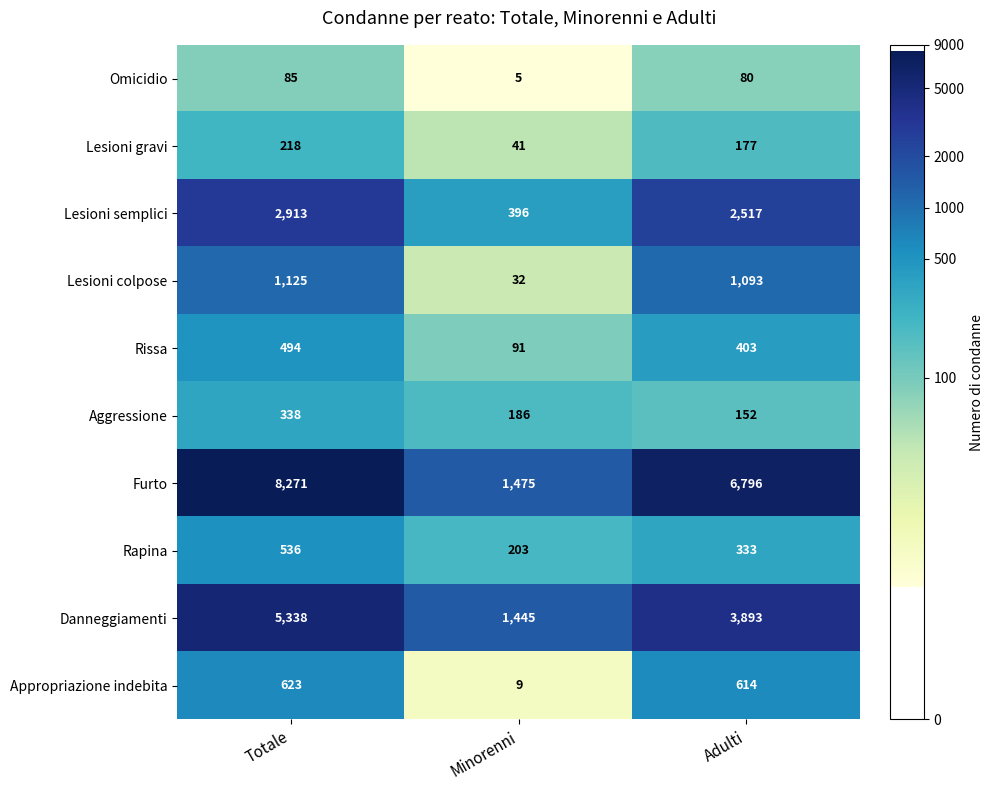

What is the approximate value of Lesioni semplici at Totale, to the nearest 50?

2900